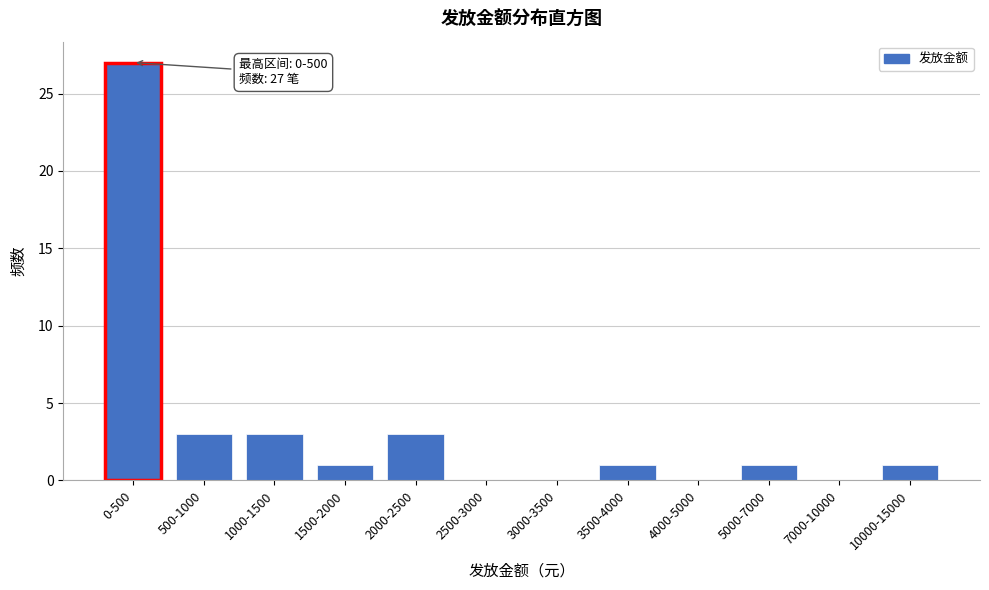

Reading left to right, what are all the values shown in this chart?

0-500=27	500-1000=3	1000-1500=3	1500-2000=1	2000-2500=3	2500-3000=0	3000-3500=0	3500-4000=1	4000-5000=0	5000-7000=1	7000-10000=0	10000-15000=1